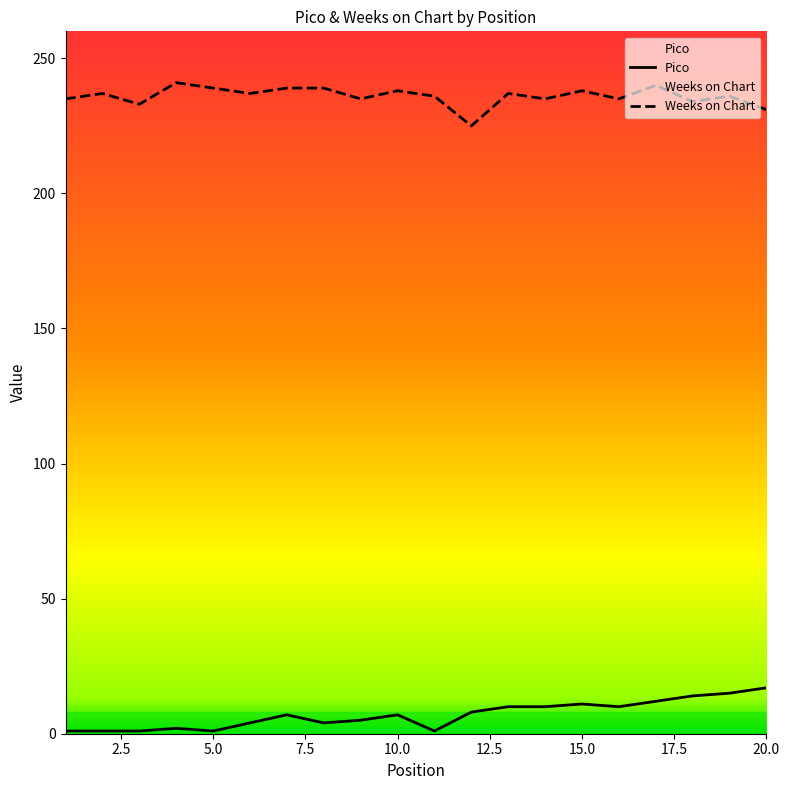

Which series has the largest total across all categories?

Weeks on Chart